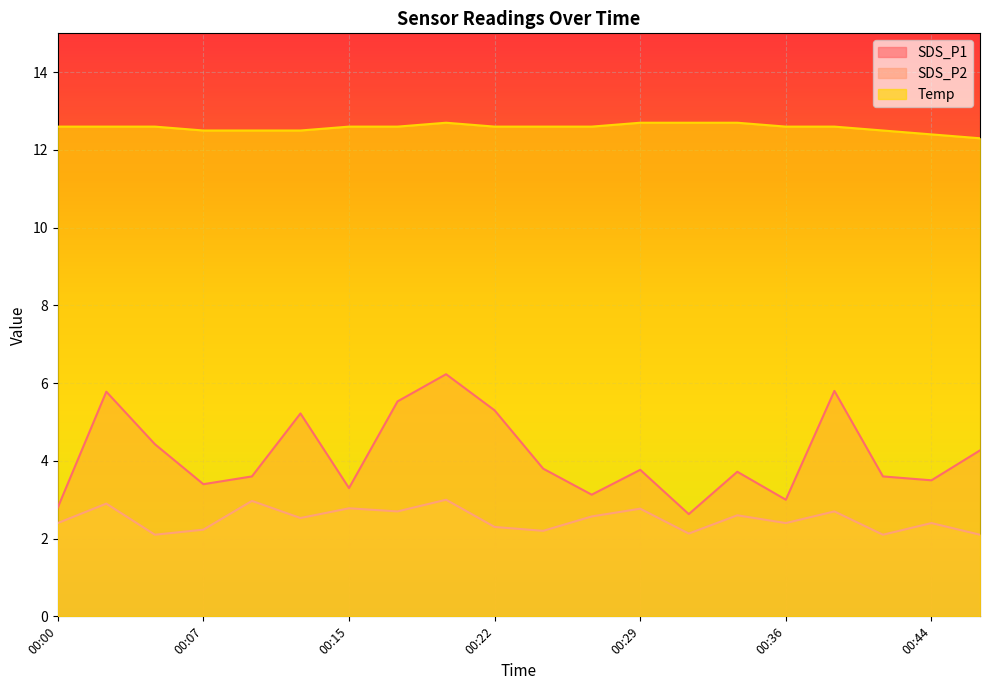

The value of Temp at 00:39 is 12.6. True or false?

True